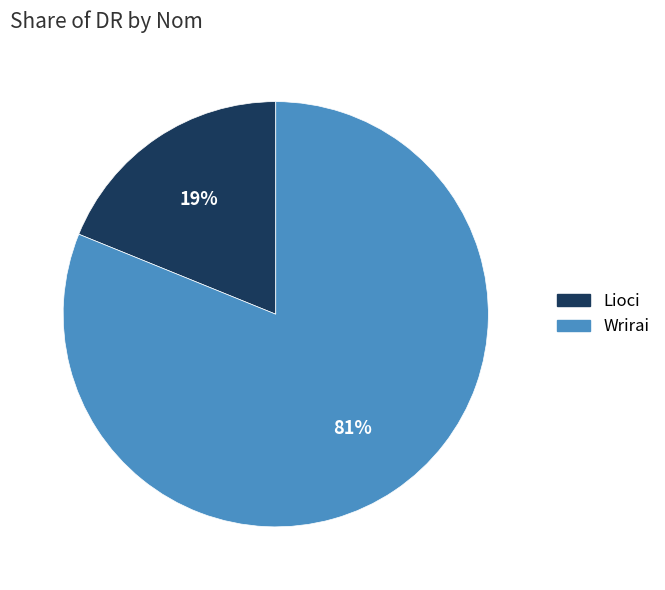

Which category has the smallest portion of the pie?

Lioci